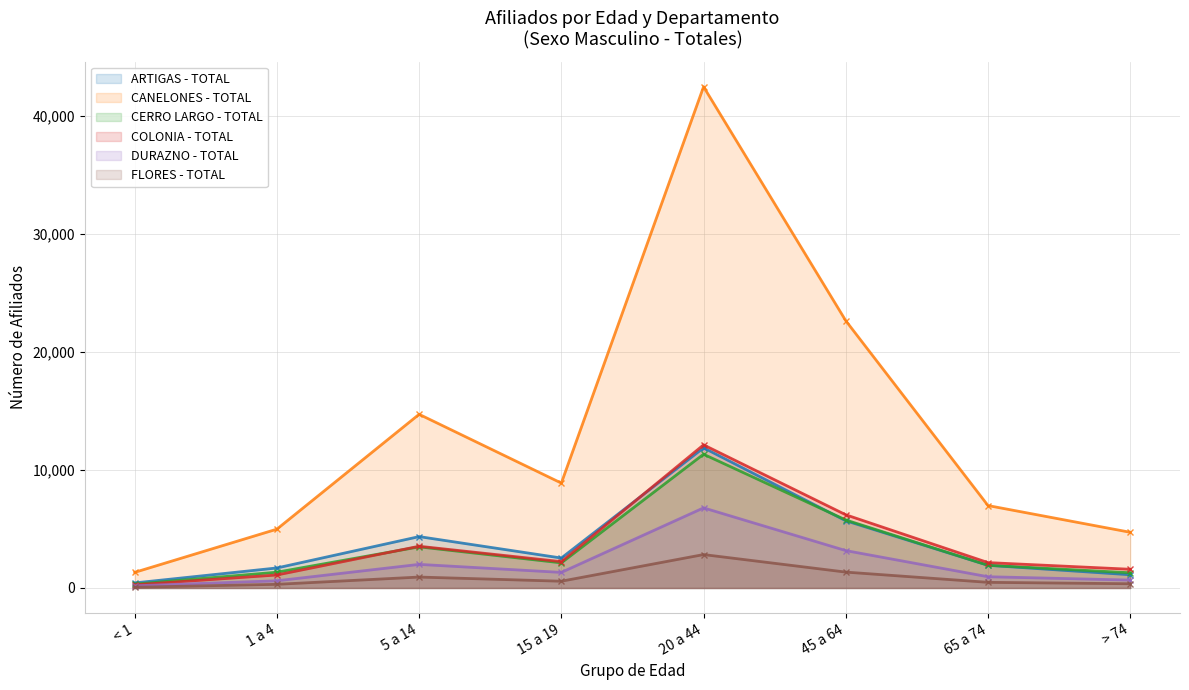

Which series has the widest spread of values?

CANELONES - TOTAL